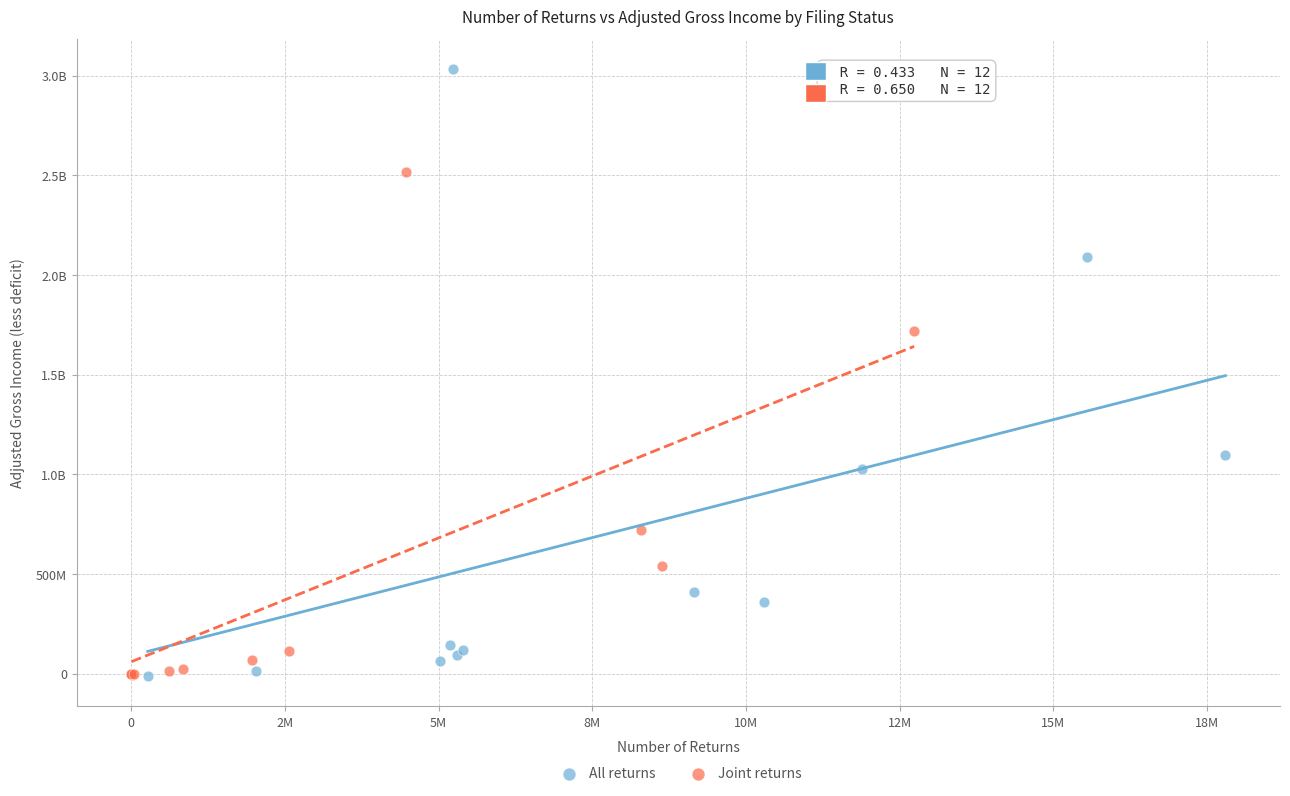

What are all the series names shown in the legend?

All returns, Joint returns